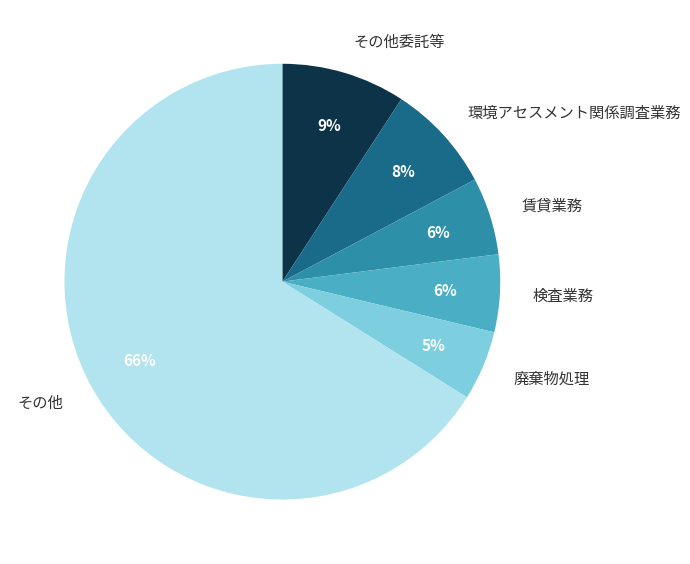

To the nearest percent, what portion does 廃棄物処理 represent?

5%